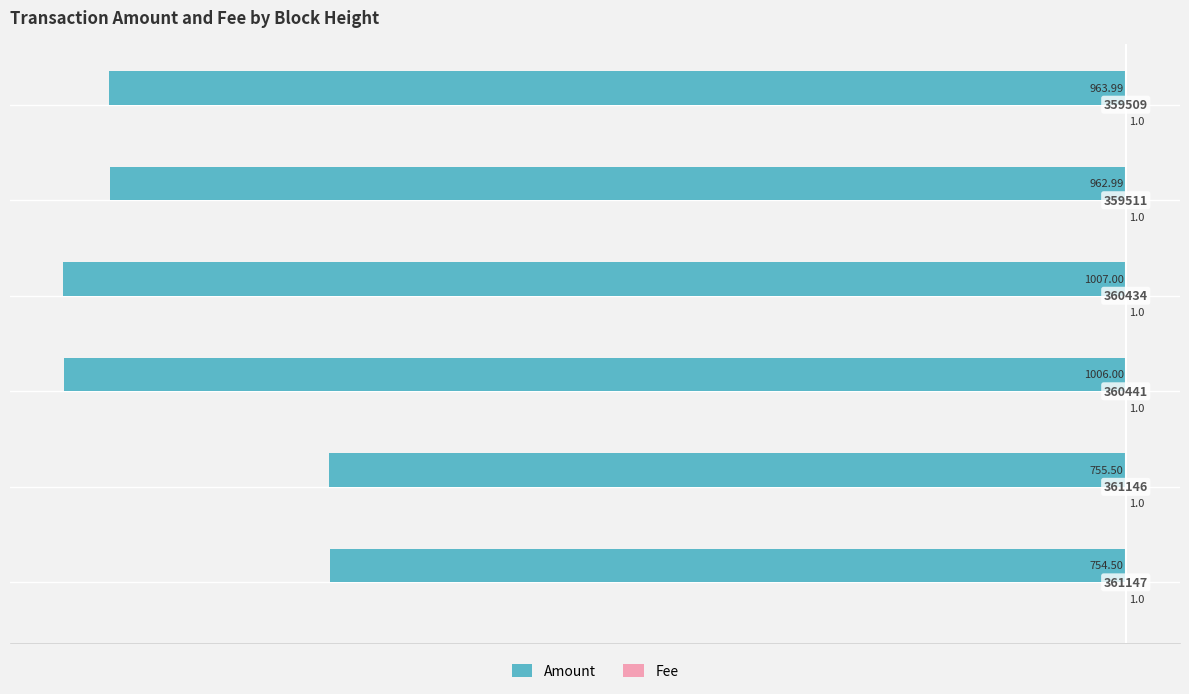

What are all the series names shown in the legend?

Amount, Fee